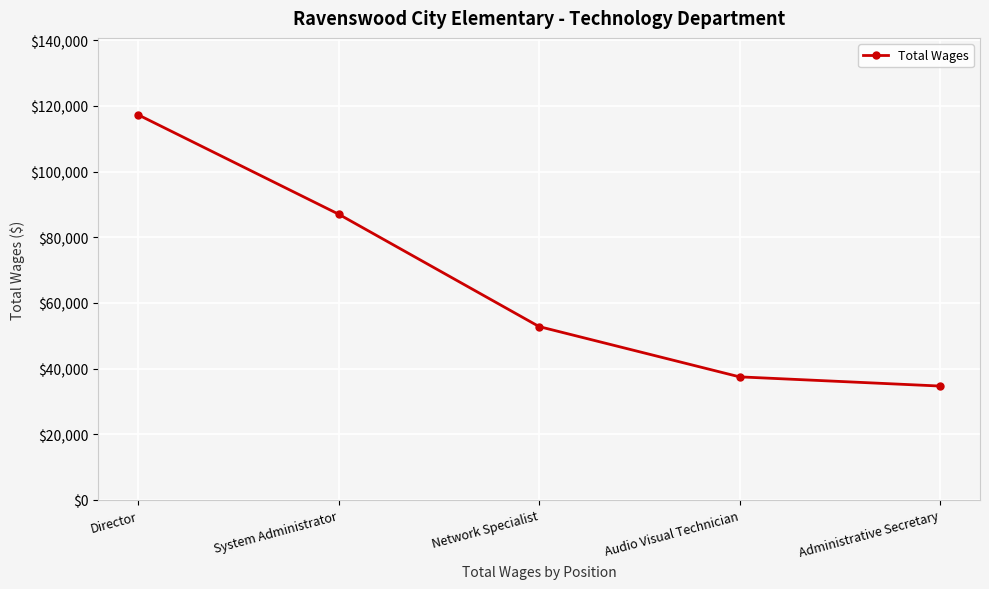

How many data points are less than 52787?

2